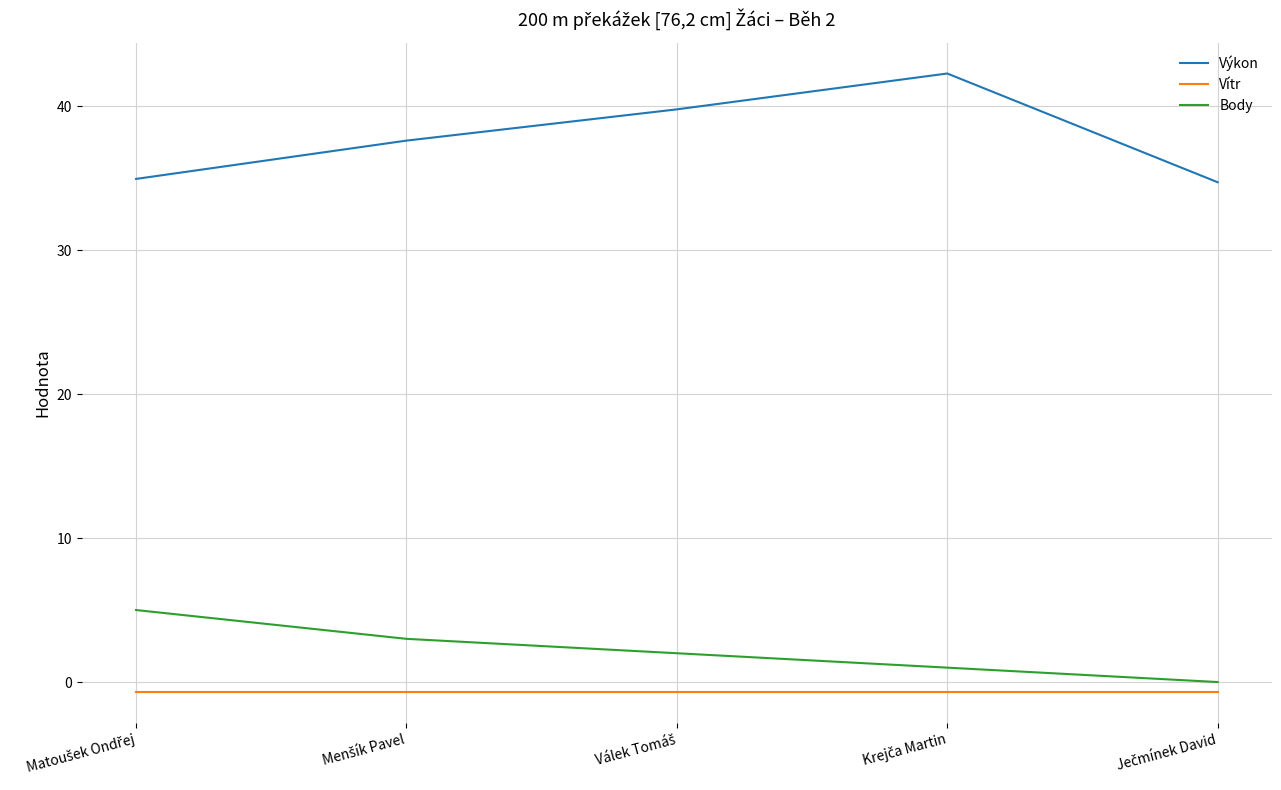

Which series has the largest total across all categories?

Výkon